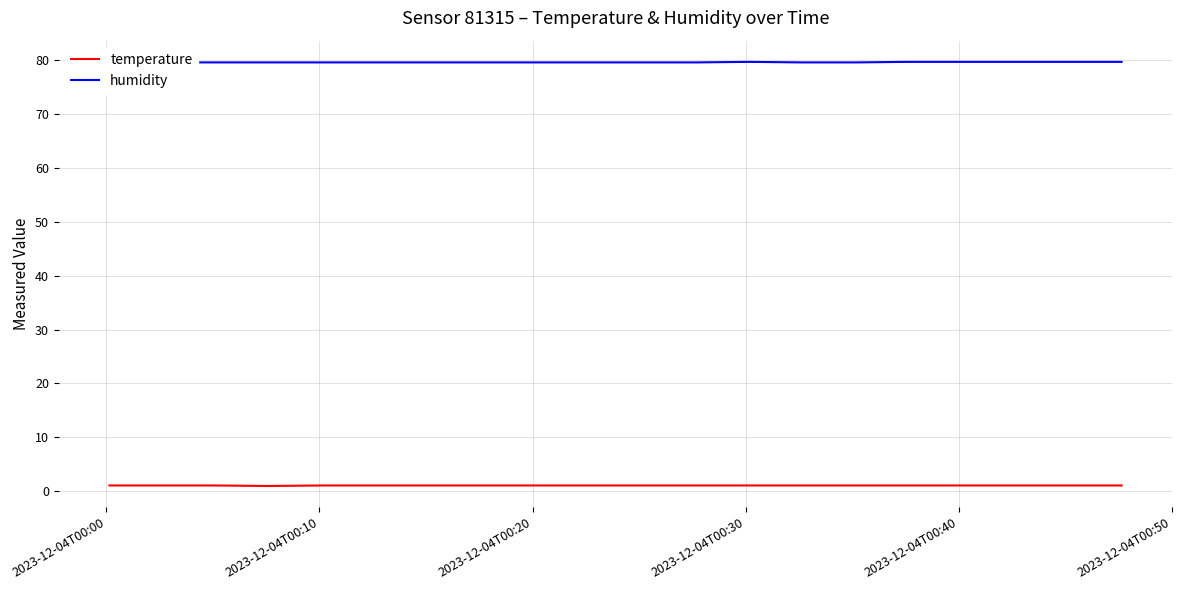

What is the value of the humidity point at the 16th from the left?

79.6